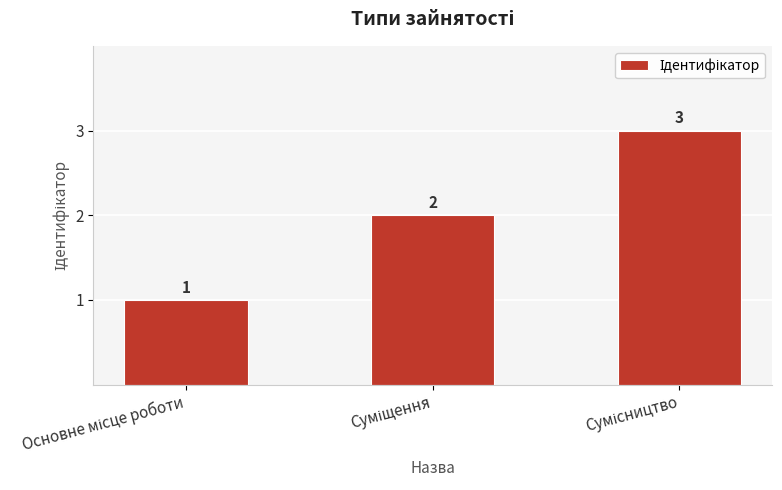

Count the values in the range 1 to 3.

3